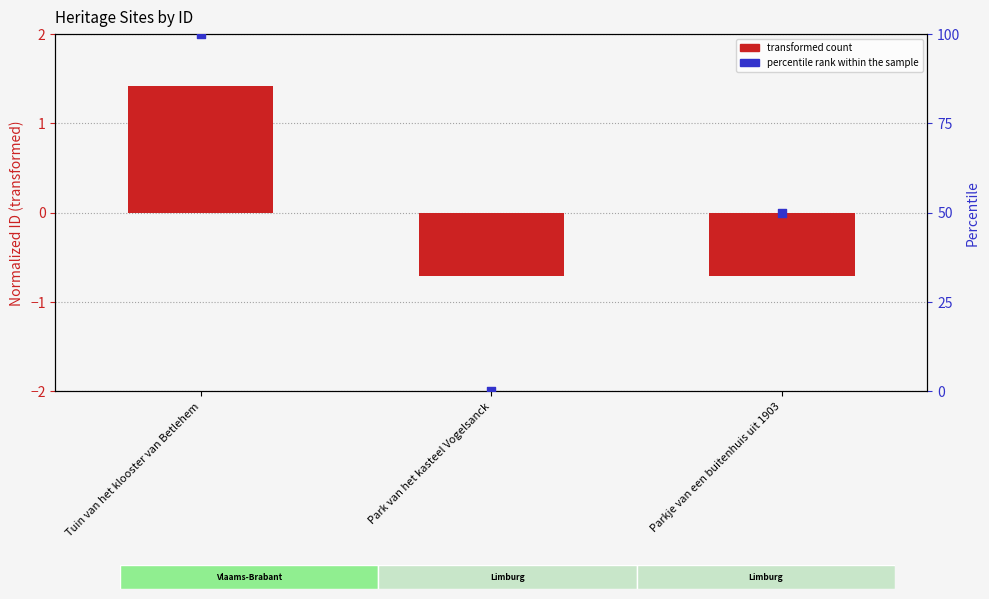

At which category is the sum across all series the highest?

Tuin van het klooster van Betlehem